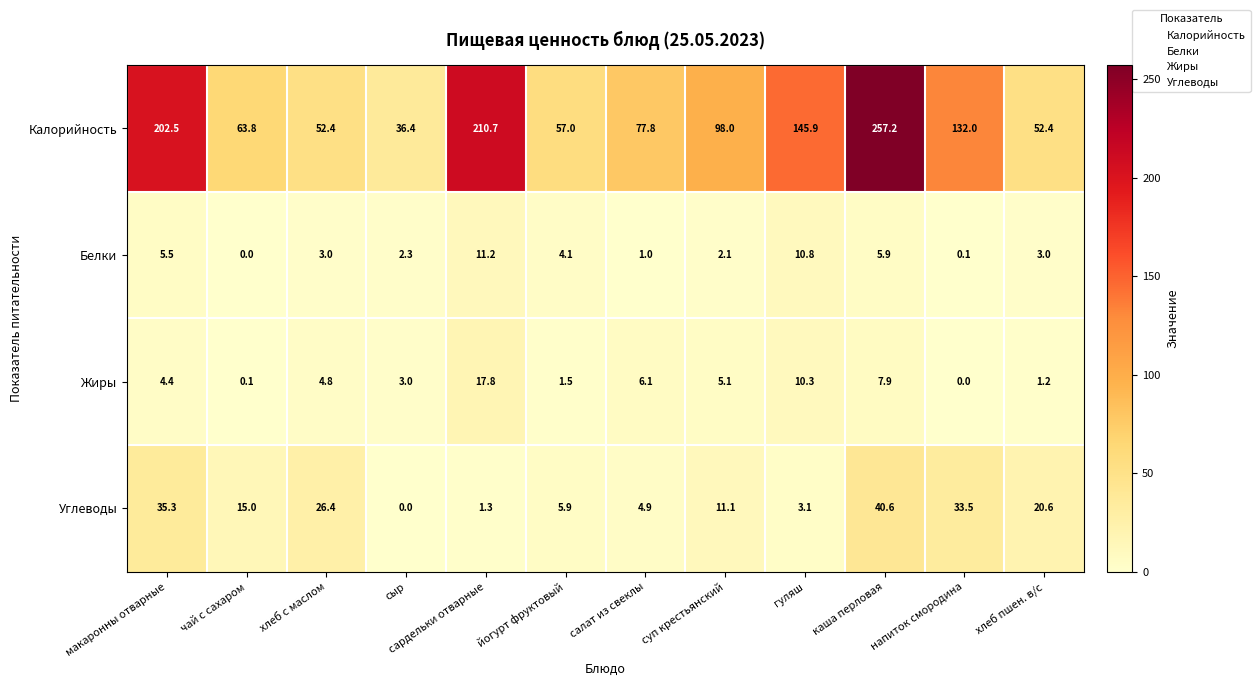

Which category has the highest value across all series?

каша перловая